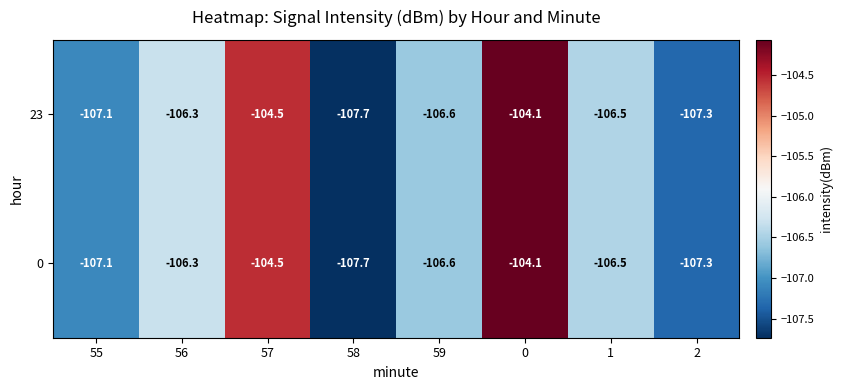

Which label corresponds to the smallest value in the chart?

58